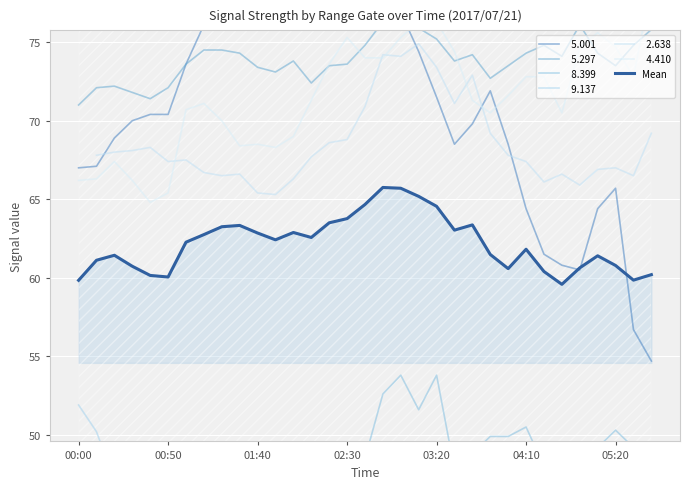

The value of Mean at 05:20 is 98.0. True or false?

False